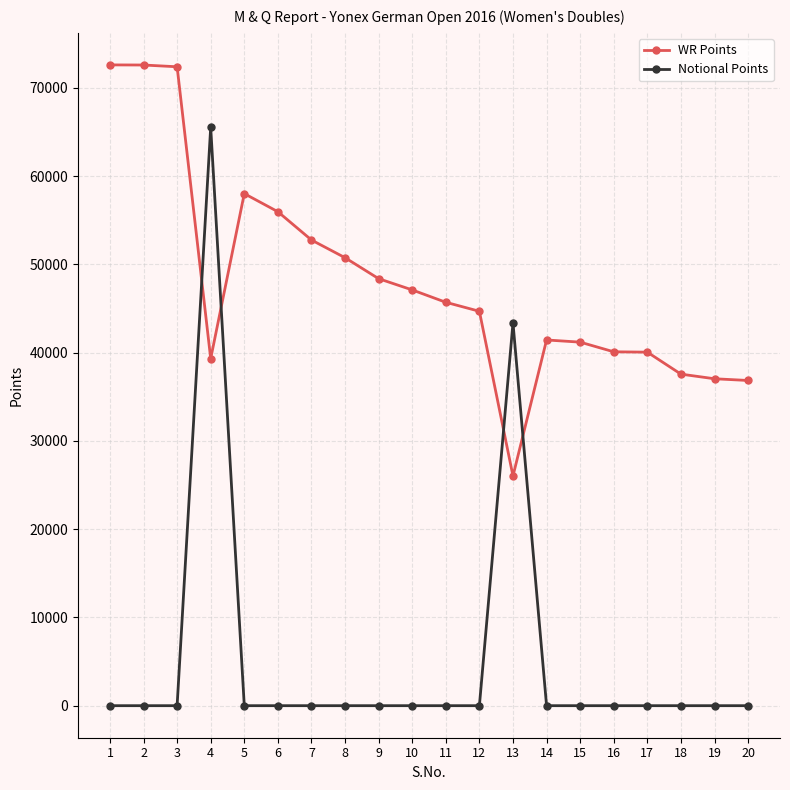

The Notional Points series shows 43367 at 13. True or false?

True